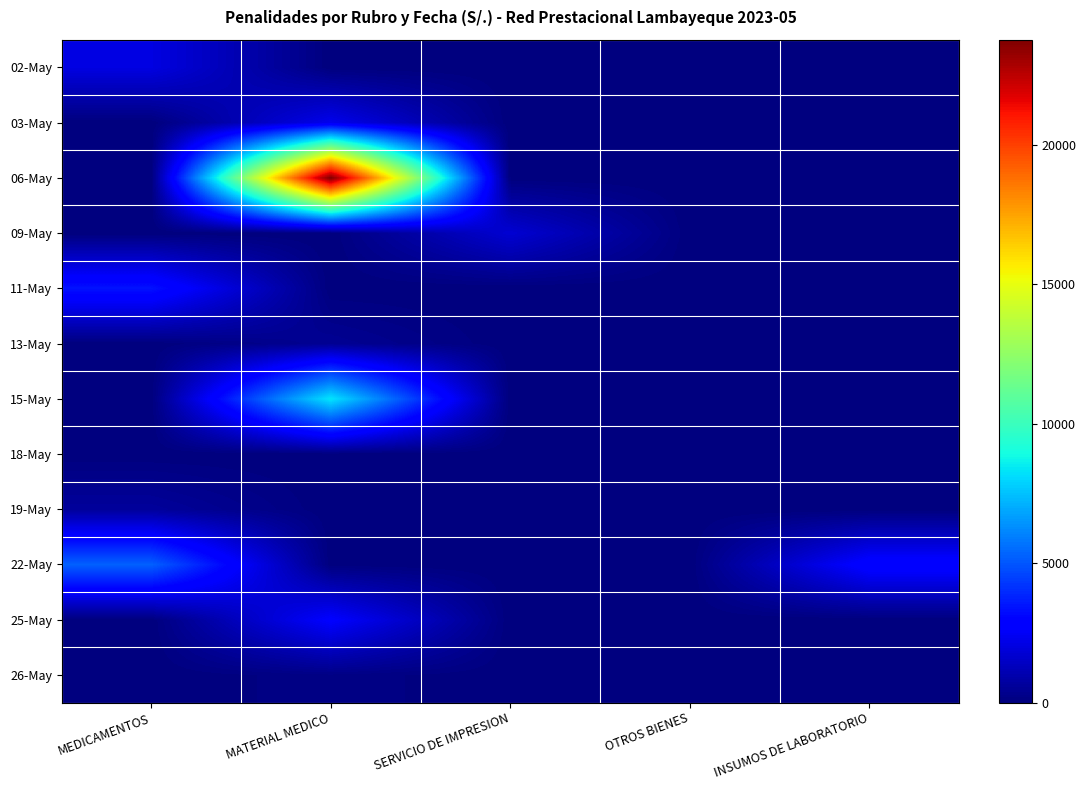

Between MEDICAMENTOS and OTROS BIENES, which is larger?

MEDICAMENTOS